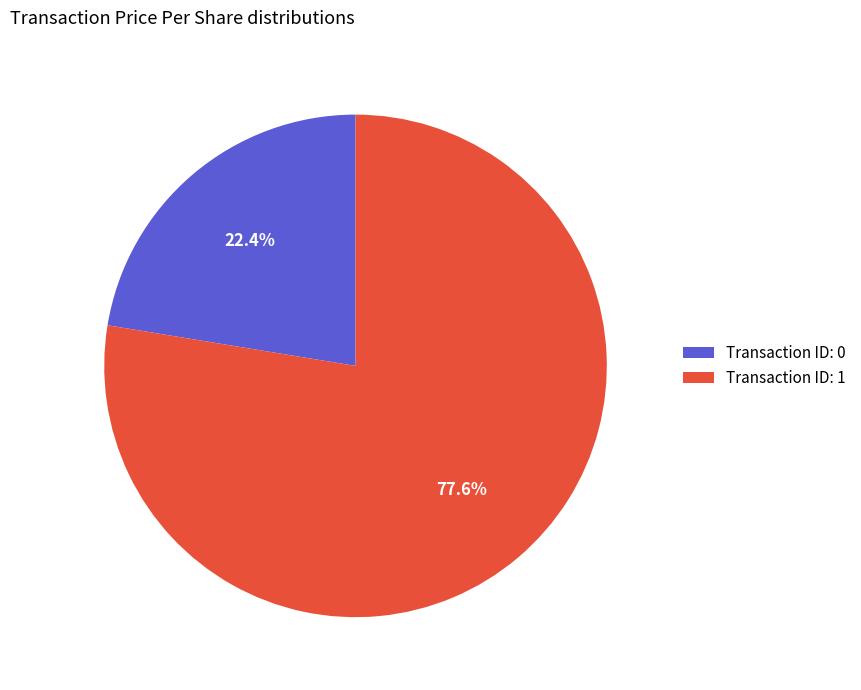

What is the majority slice?

Transaction ID: 1